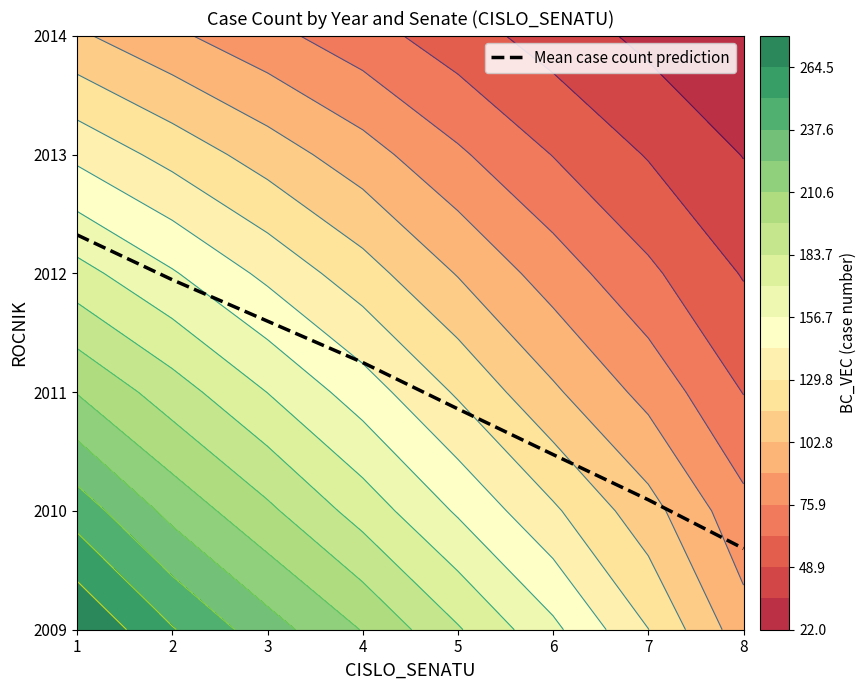

What is the difference between the maximum and minimum values?

2.6